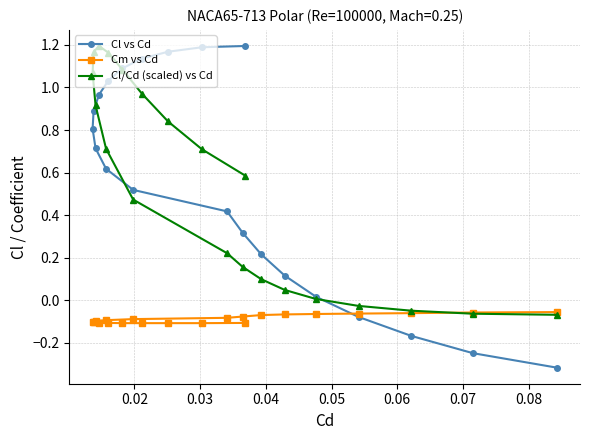

Is this an area chart (filled region under the line)?

No